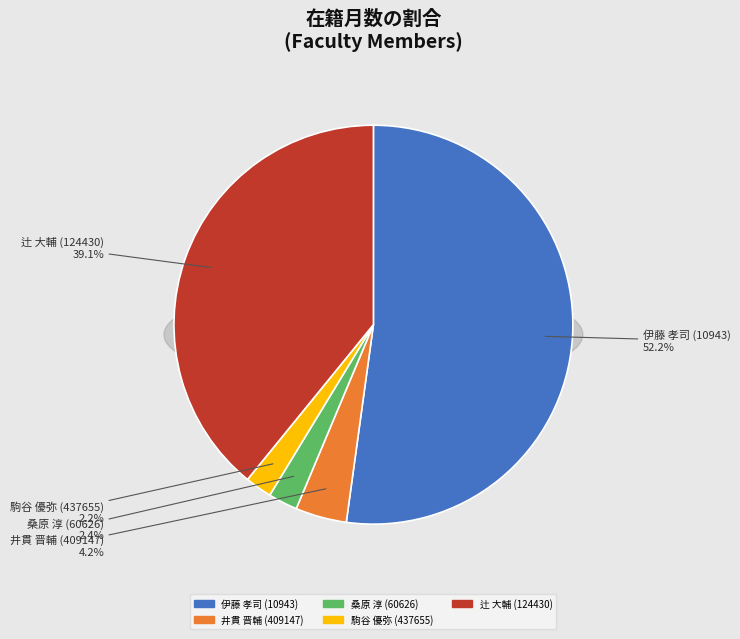

Which category has the smallest portion of the pie?

駒谷 優弥 (437655)